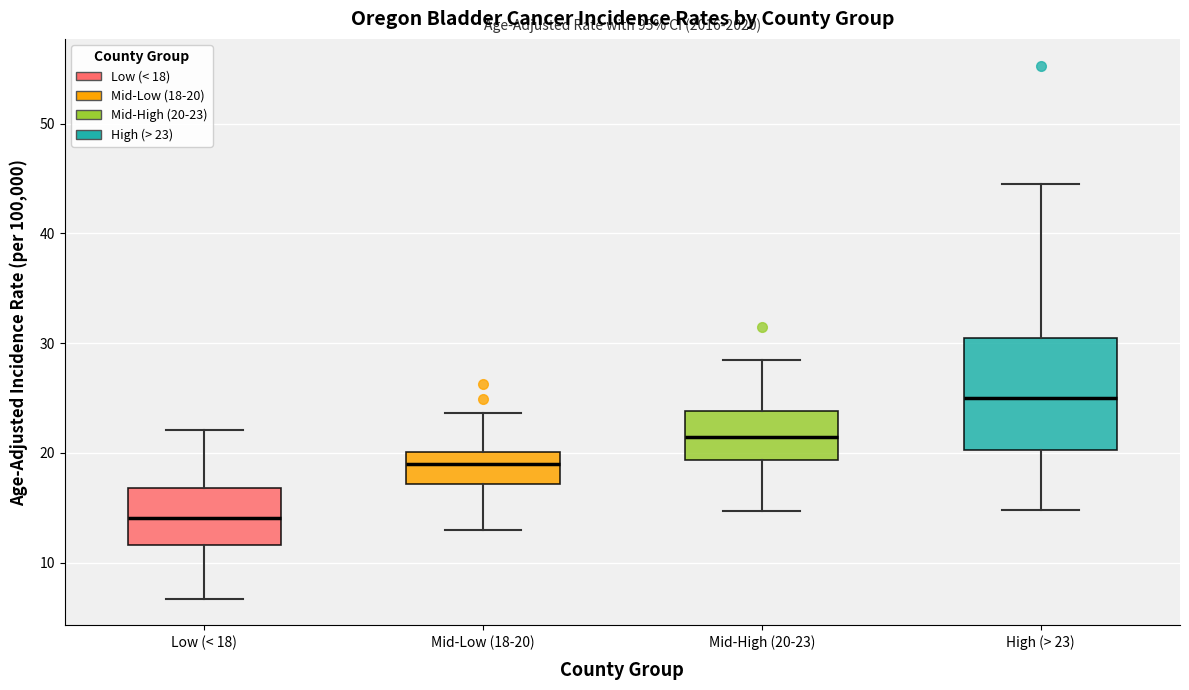

Reading left to right, transcribe this box plot: for each box, give where its median line is, the range the box spans, and where its two whiskers end, as read against the y-axis. The values are not printed on the chart, so give them approximately, as read against the axis.

Low (< 18): median 14, box 12 to 17, whiskers 7 to 22
Mid-Low (18-20): median 19, box 17 to 20, whiskers 13 to 24
Mid-High (20-23): median 21, box 19 to 24, whiskers 15 to 29
High (> 23): median 25, box 20 to 31, whiskers 15 to 45